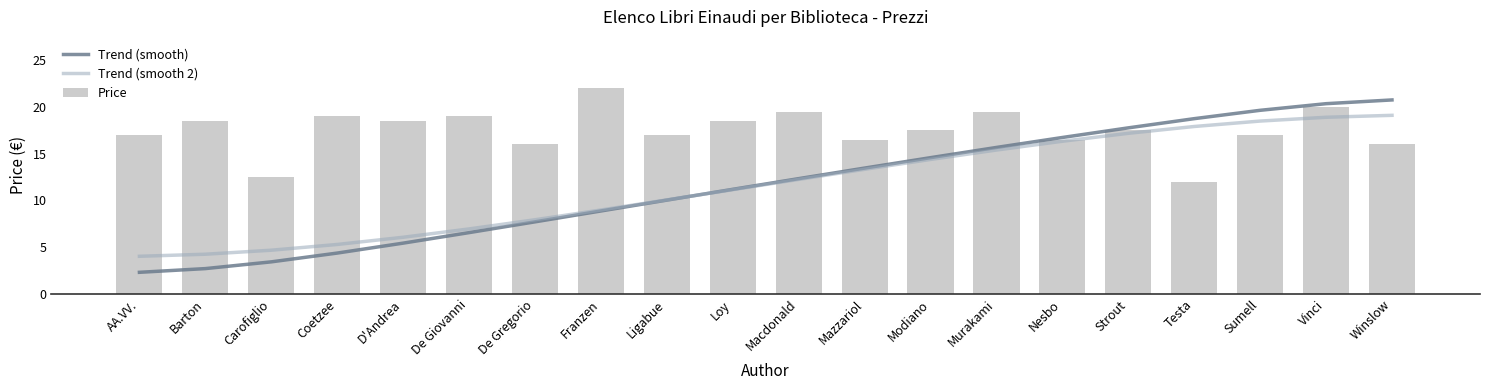

Is it true that Trend (smooth 2) equals 26.0 at Vinci?

False